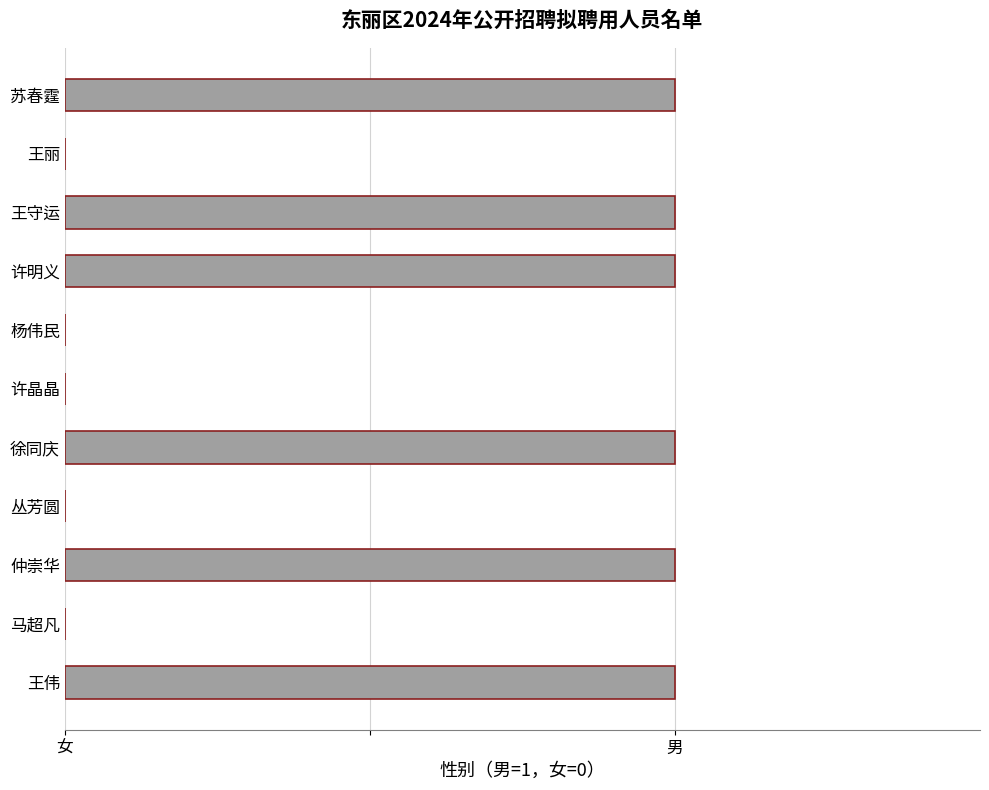

Are the bars horizontal?

Yes